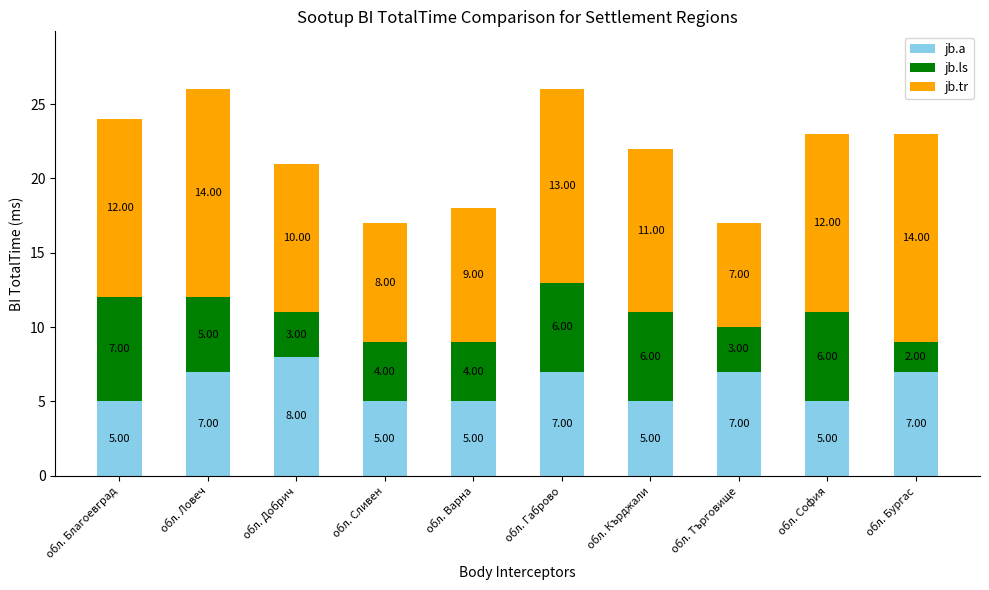

What is the total value across all series at обл. Добрич?

21